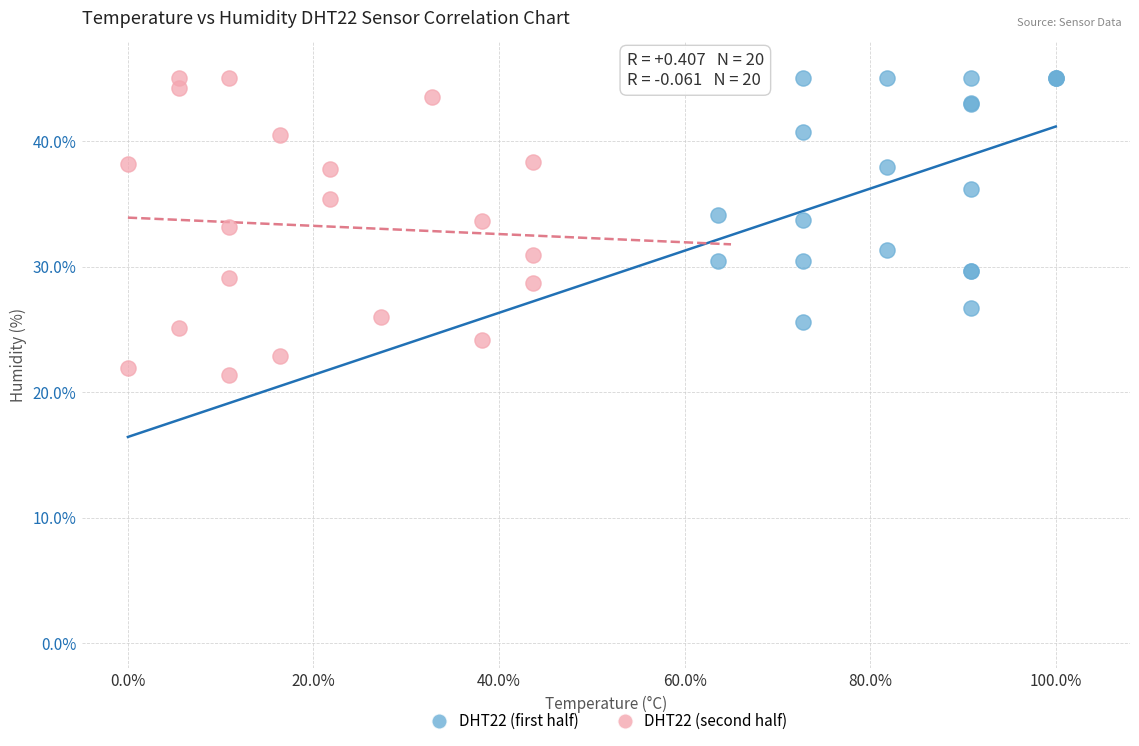

Which series has the largest Y range (max minus min)?

DHT22 (second half)